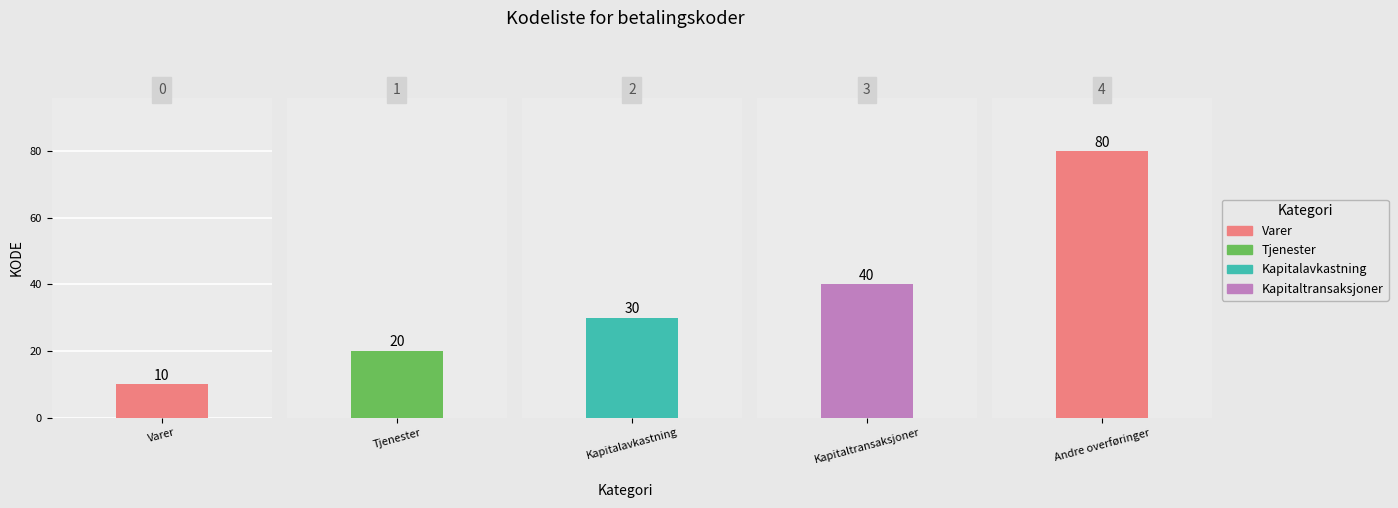

The chart shows a value of 53 at Andre overføringer. True or false?

False